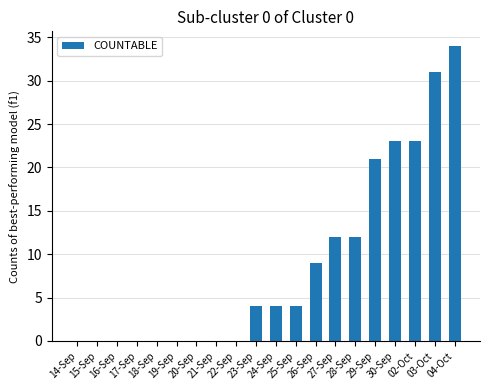

What is the maximum value shown in the chart?

34